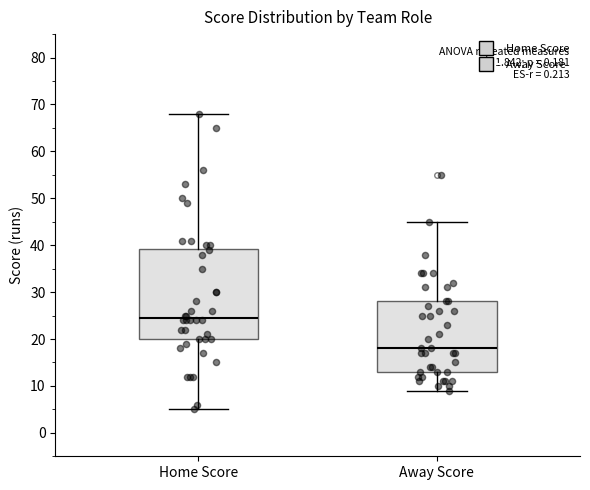

Reading left to right, transcribe this box plot: for each box, give where its median line is, the range the box spans, and where its two whiskers end, as read against the y-axis. The values are not printed on the chart, so give them approximately, as read against the axis.

Home Score: median 25, box 20 to 39, whiskers 5 to 68
Away Score: median 18, box 13 to 28, whiskers 9 to 45